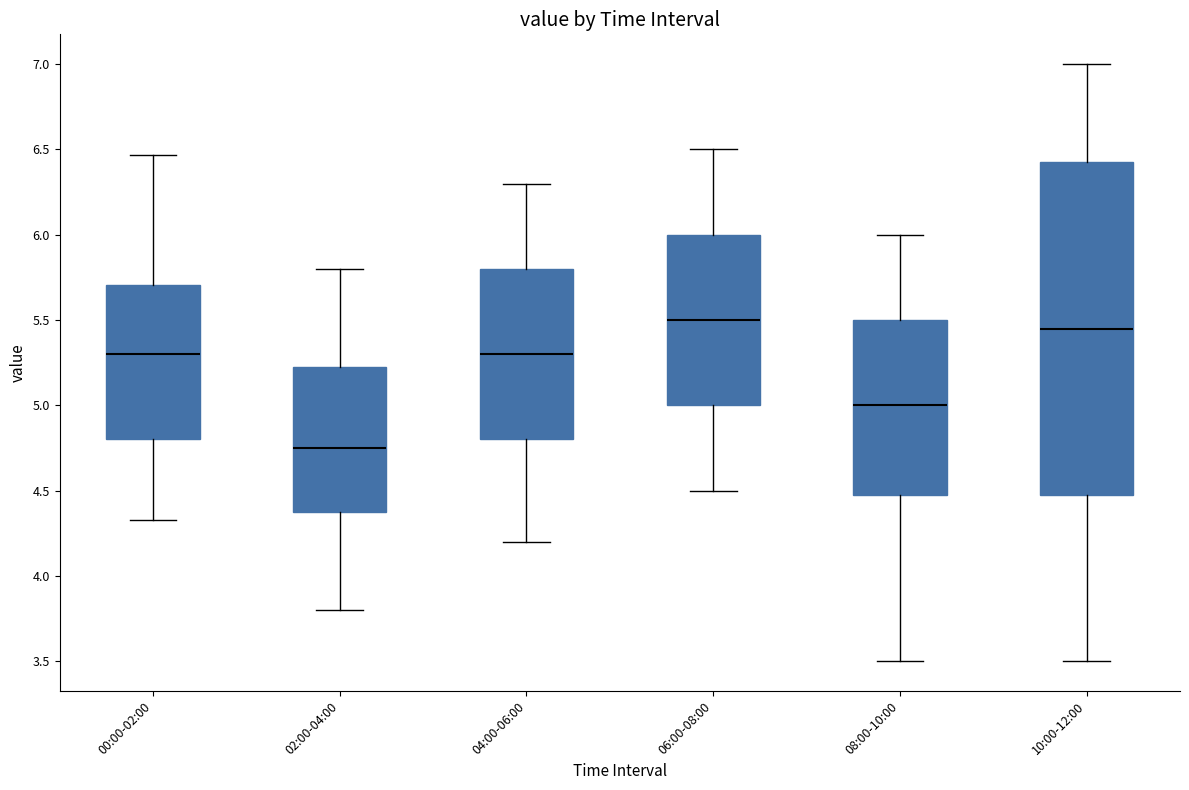

Which box is the tallest, from its lower edge to its upper edge?

10:00-12:00